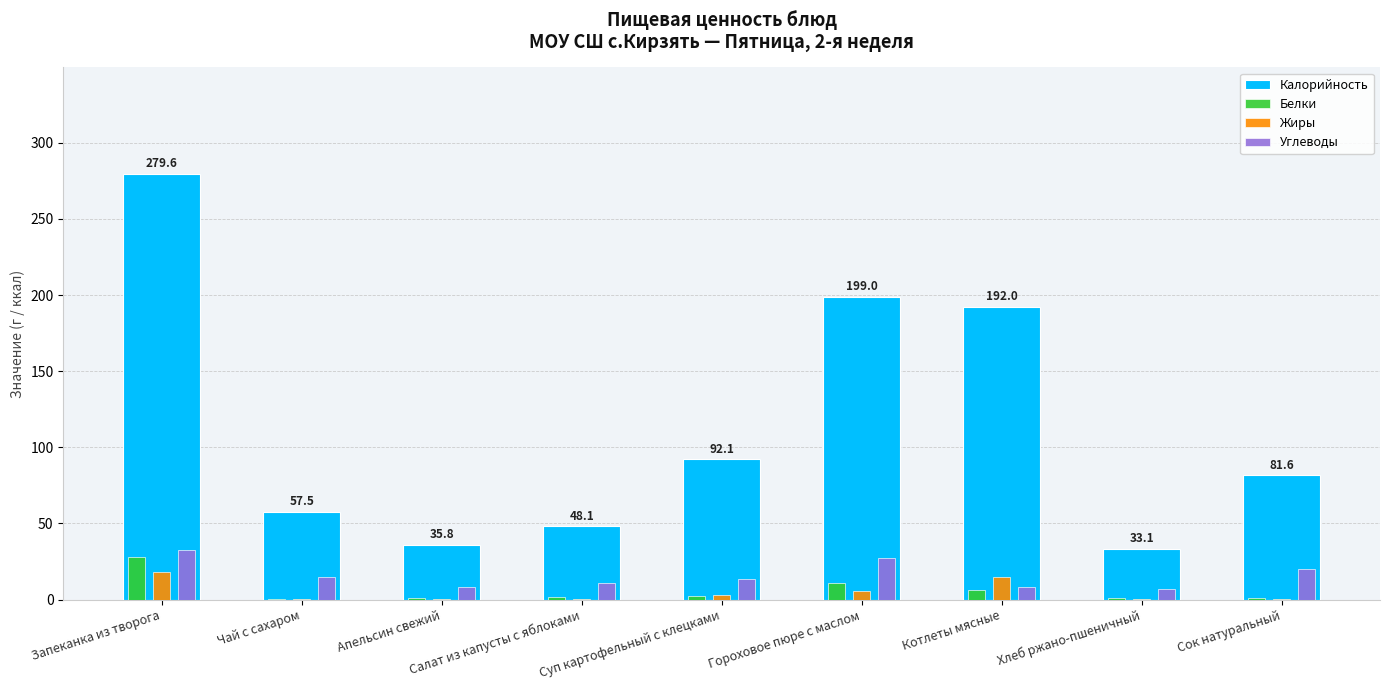

What is the maximum value shown in the chart?

279.6